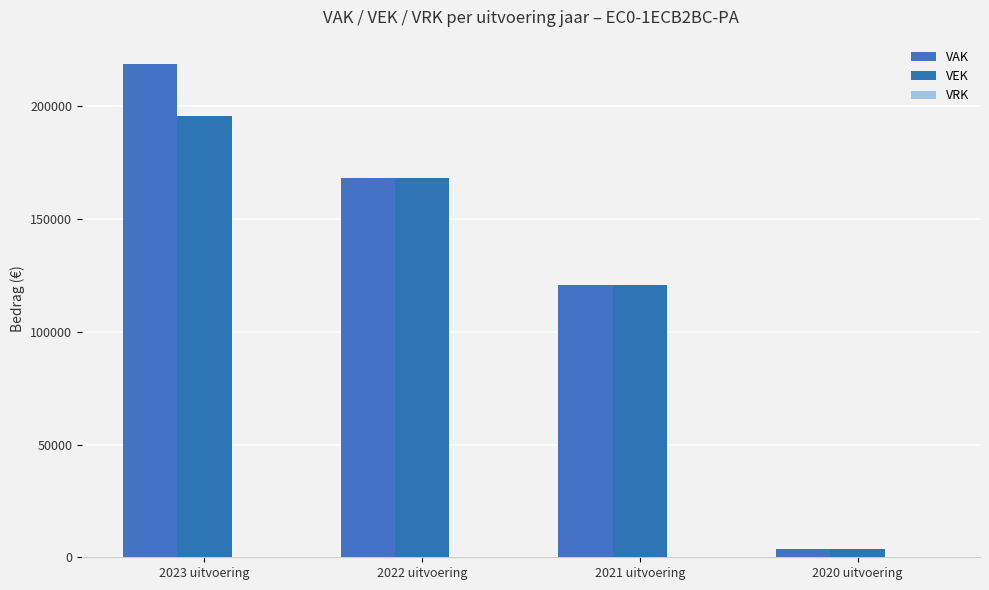

Reading right to left, extract all data points from this chart.

VAK: 2020 uitvoering=3735	2021 uitvoering=120845	2022 uitvoering=168052	2023 uitvoering=218615
VEK: 2020 uitvoering=3735	2021 uitvoering=120845	2022 uitvoering=168052	2023 uitvoering=195615
VRK: 2020 uitvoering=0	2021 uitvoering=0	2022 uitvoering=0	2023 uitvoering=0